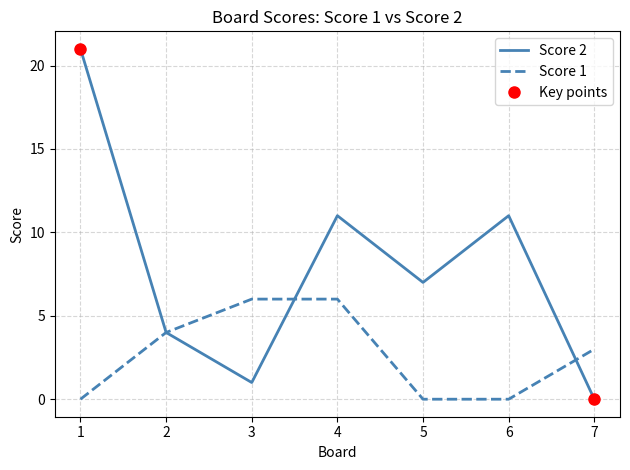

What is the average value of the Score 1 series?

3